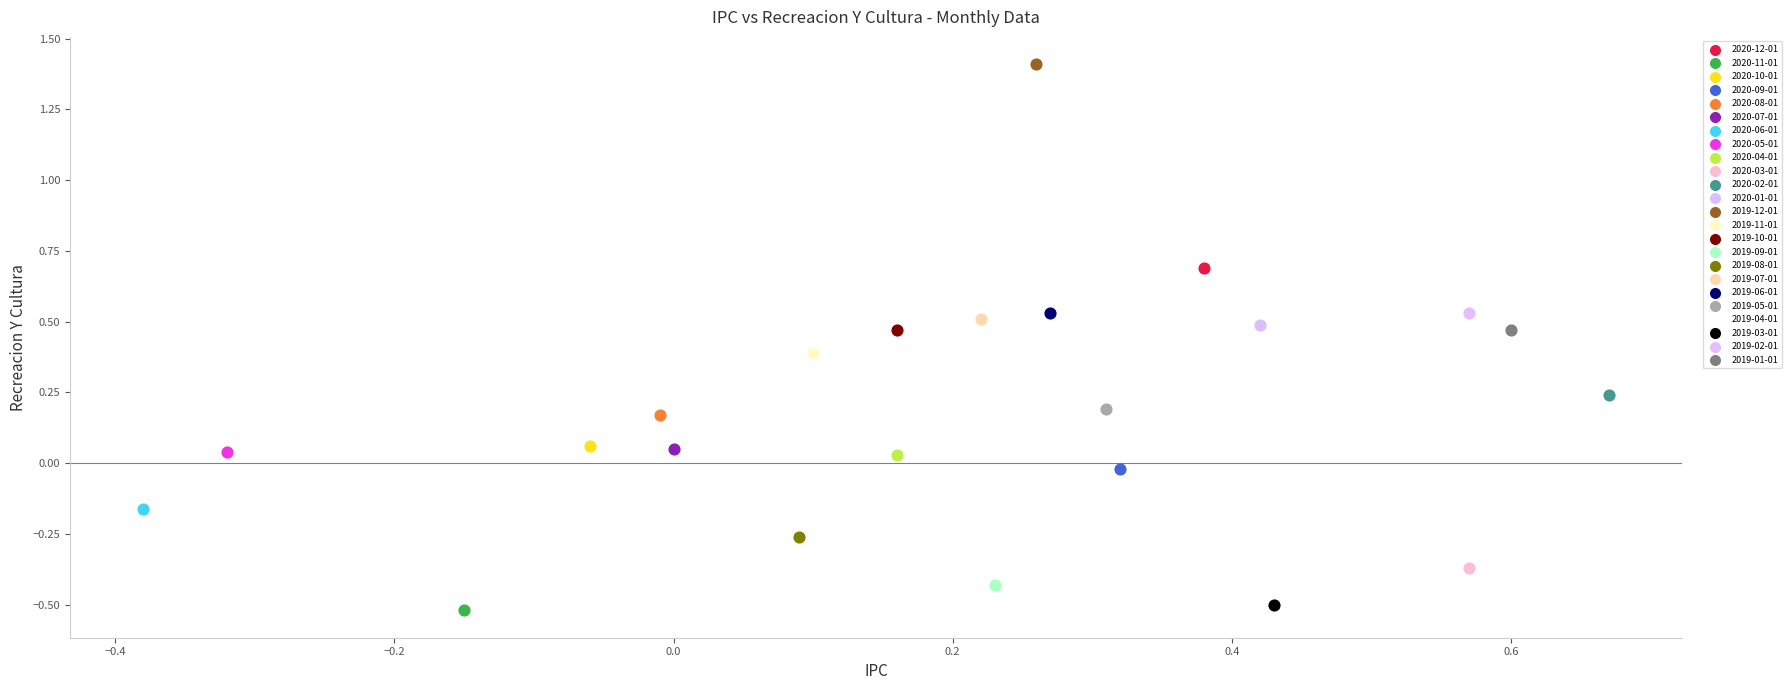

Which series contains the lowest Y value?

2020-11-01